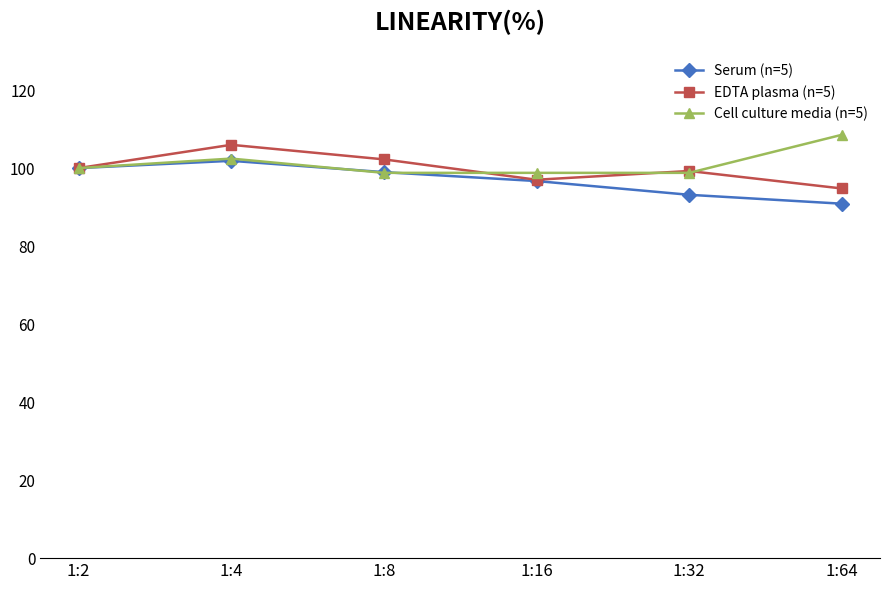

The value of Serum (n=5) at 1:32 is 132.2. True or false?

False